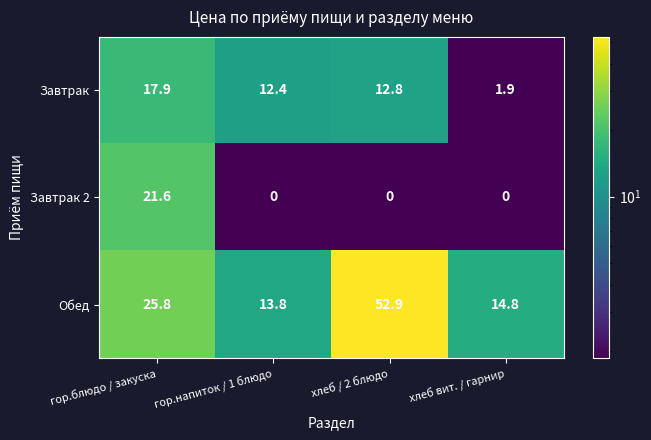

What is the difference between the Обед values at гор.блюдо / закуска and хлеб вит. / гарнир?

11.0